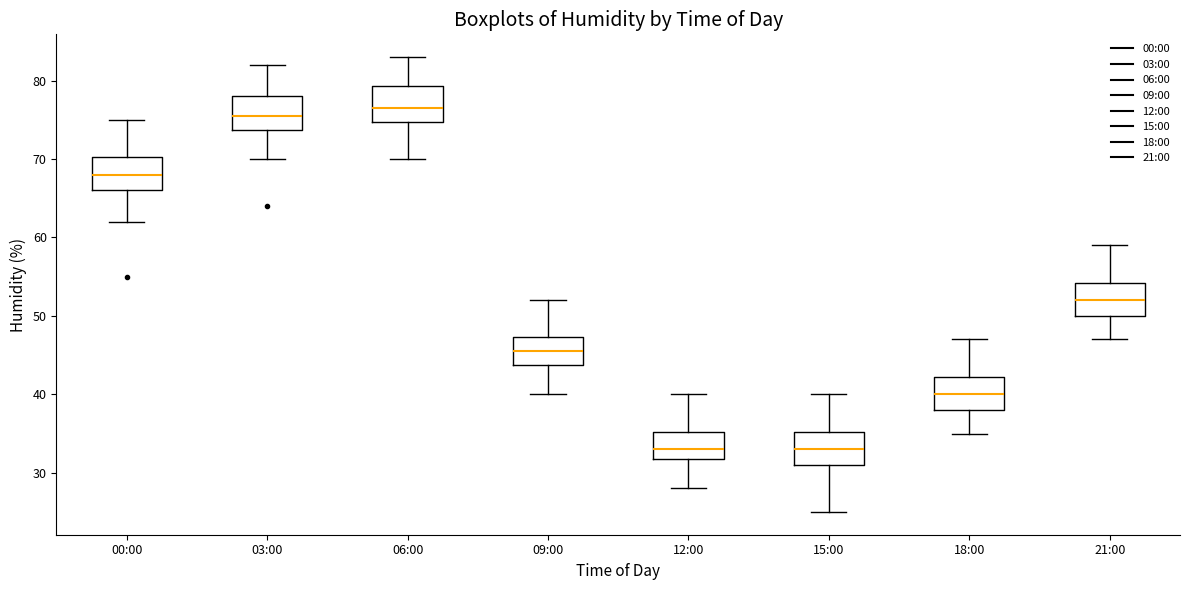

Where does the median line of the box for 03:00 sit on the y-axis? The values are not printed on the chart, so give them approximately, as read against the axis.

76